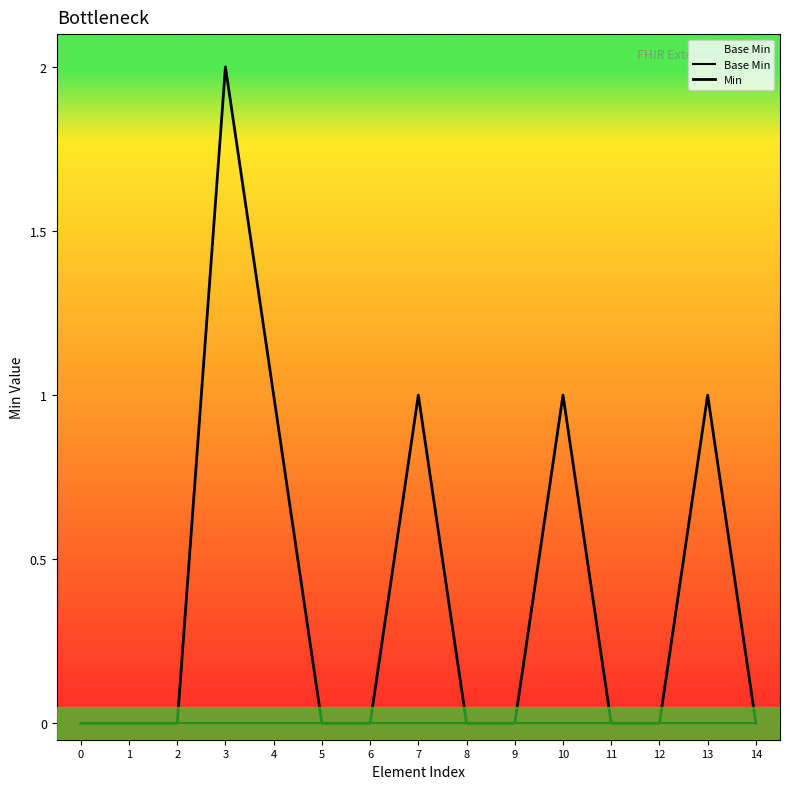

At which category does Min reach its first local peak?

3